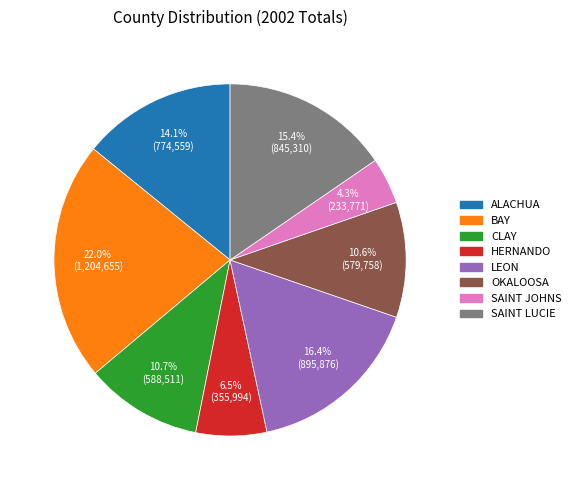

How many slices are in this pie chart?

8